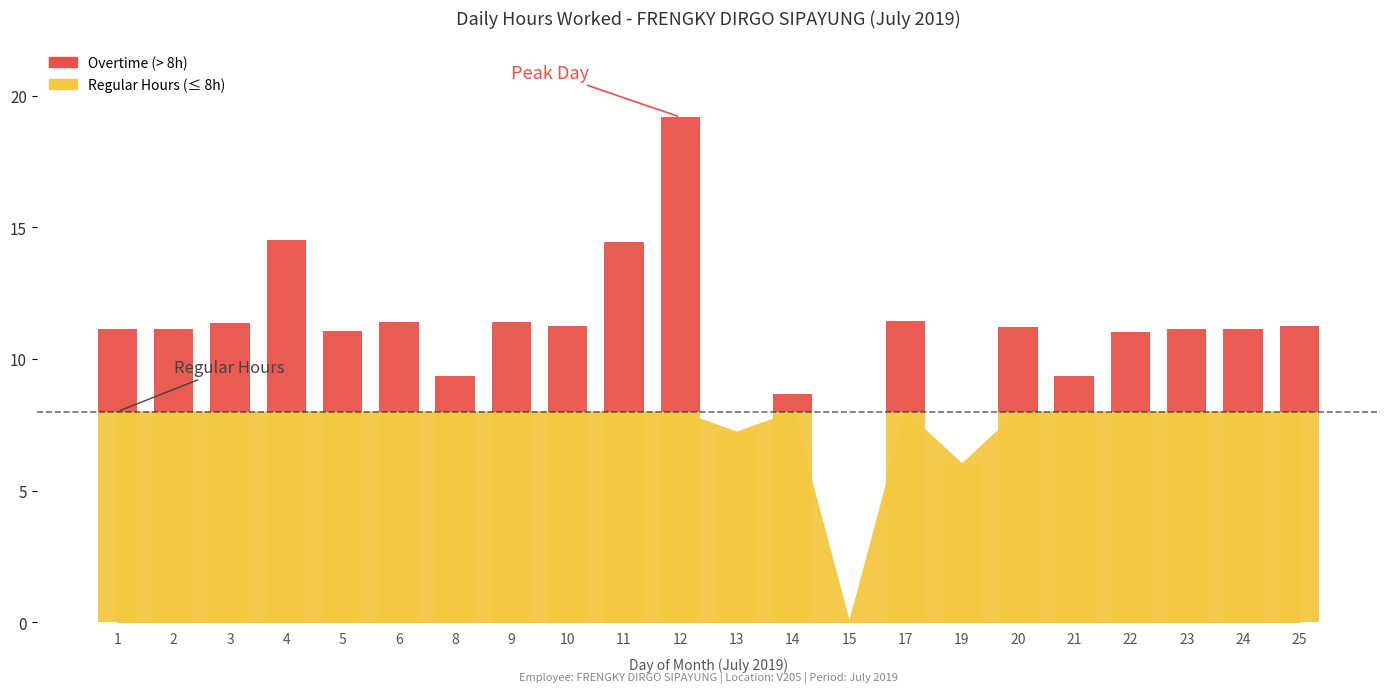

What is the difference between the second highest and second lowest values?

6.5